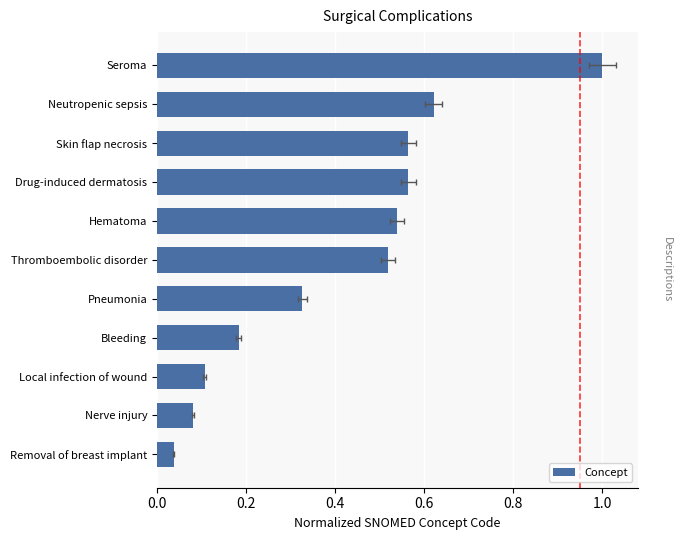

Reading left to right, list all the values displayed in this chart.

0.0	0.1	0.1	0.2	0.3	0.5	0.5	0.6	0.6	0.6	1.0